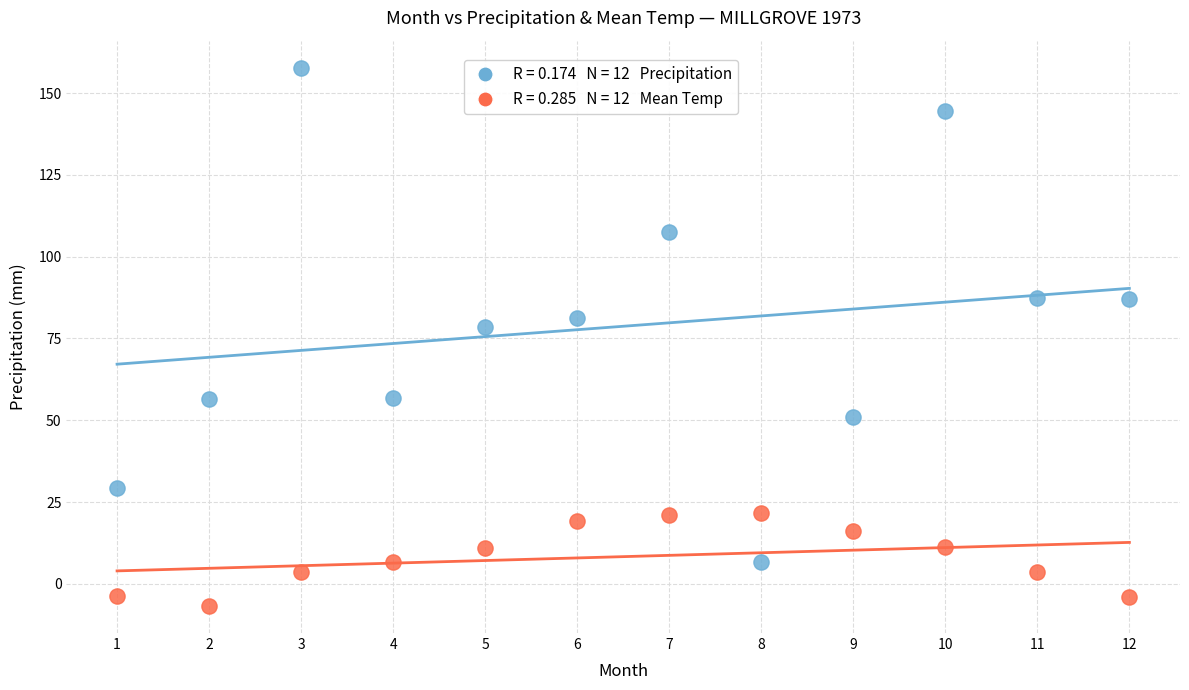

Across all data points, what is the range of X values (max minus min)?

11.0